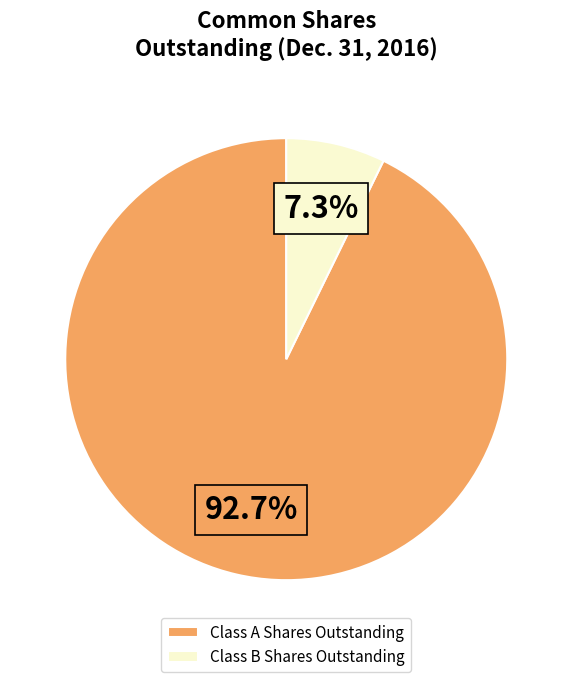

What is the total percentage of Class A Shares Outstanding and Class B Shares Outstanding?

100.0%